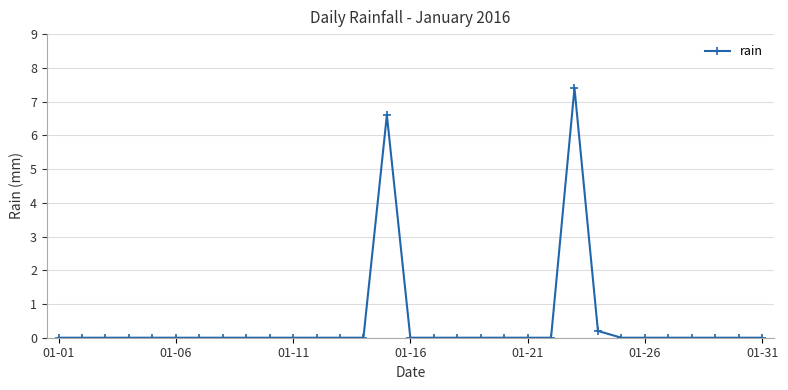

True or false: the data has more than 0 interior local peaks.

True